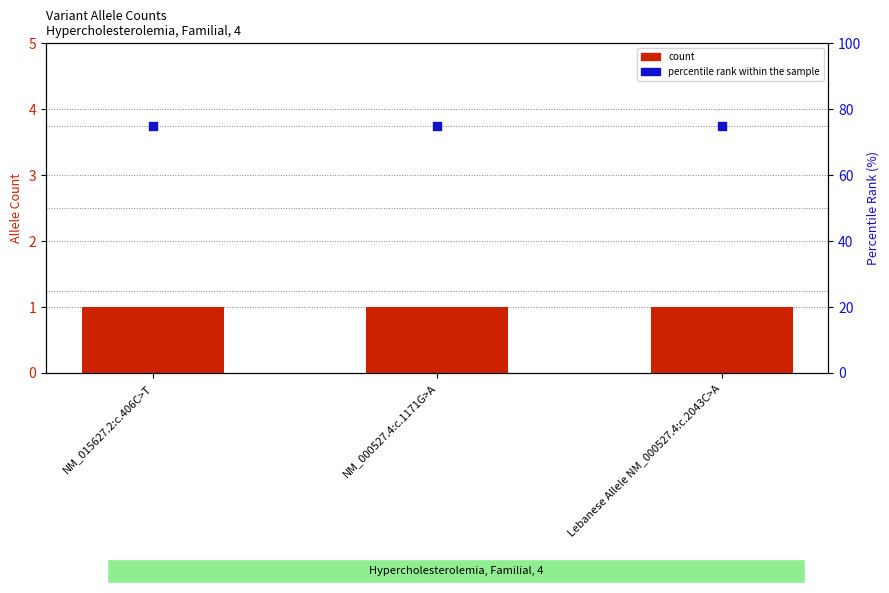

Which series has the largest total across all categories?

percentile rank within the sample